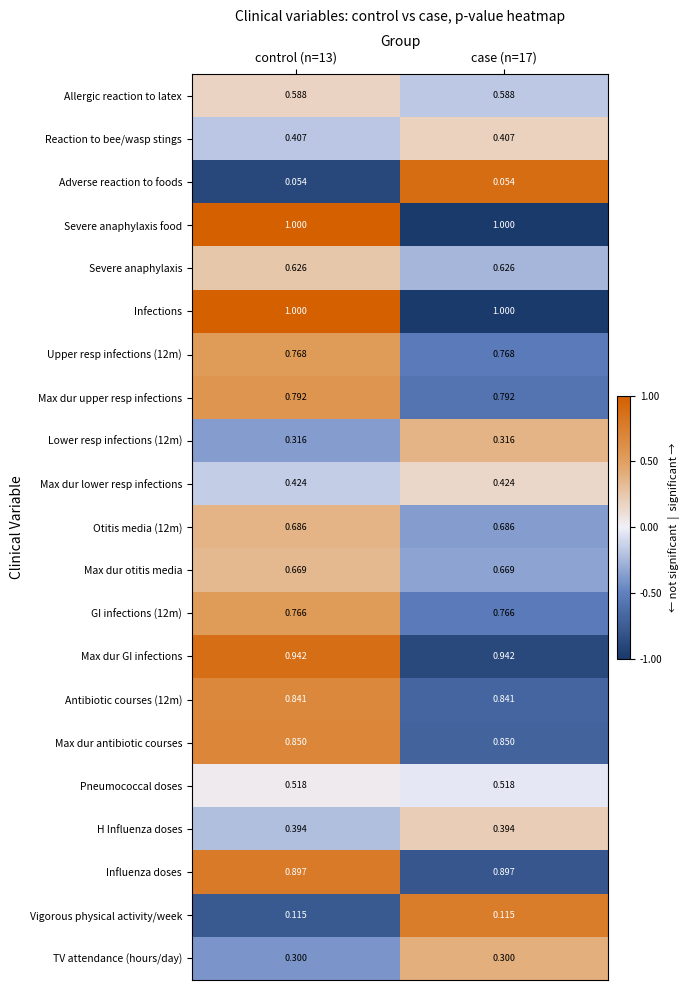

How many series are shown in this chart?

21